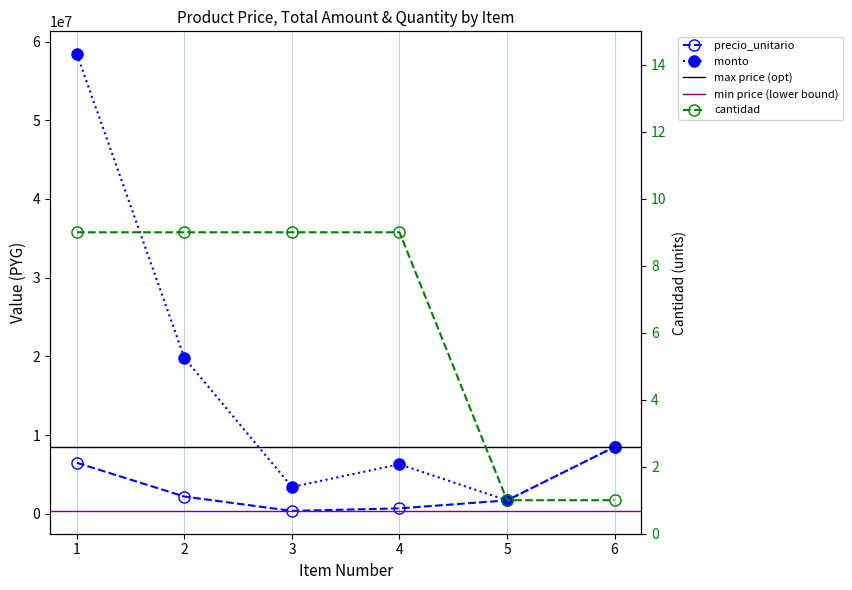

Reading left to right, list all the values displayed in this chart.

precio_unitario: 6488000	2200000	380000	700000	1715000	8500000
monto: 58392000	19800000	3420000	6300000	1715000	8500000
cantidad: 9	9	9	9	1	1